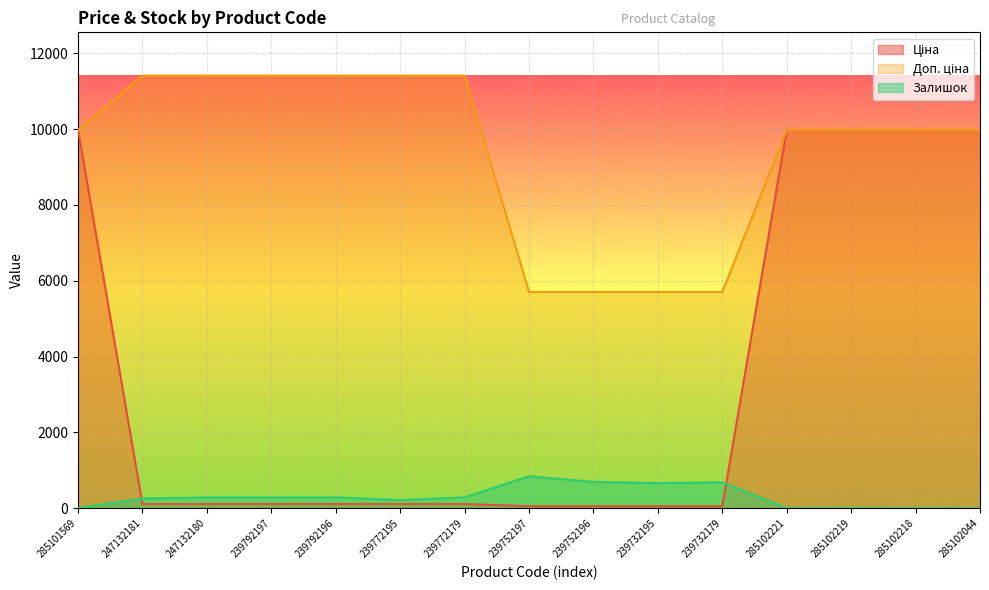

Rank the series at 247132180 from lowest to highest value.

Ціна, Залишок, Доп. ціна